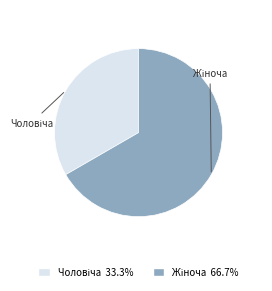

Count the number of slices in the pie.

2